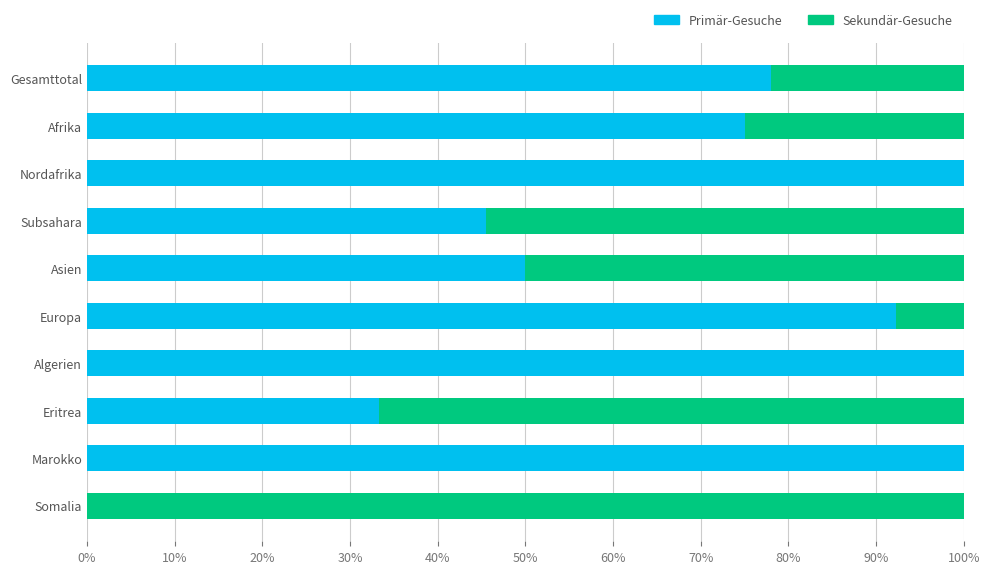

Count the number of data series in this chart.

2